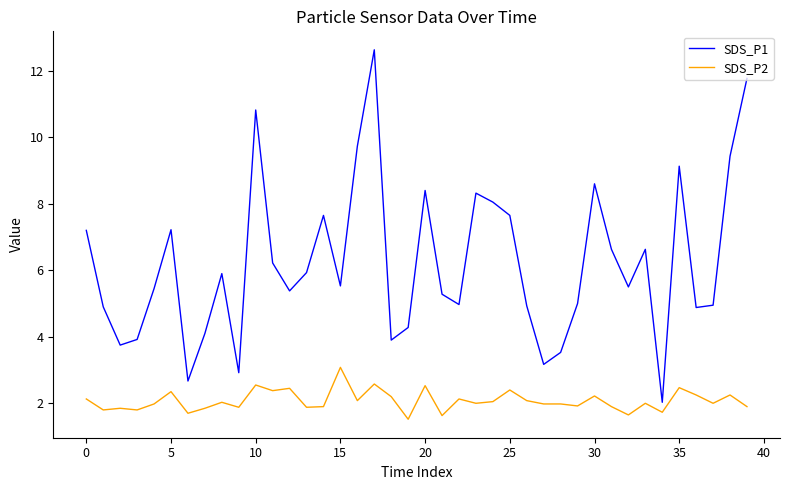

Which series has the largest range (max minus min)?

SDS_P1